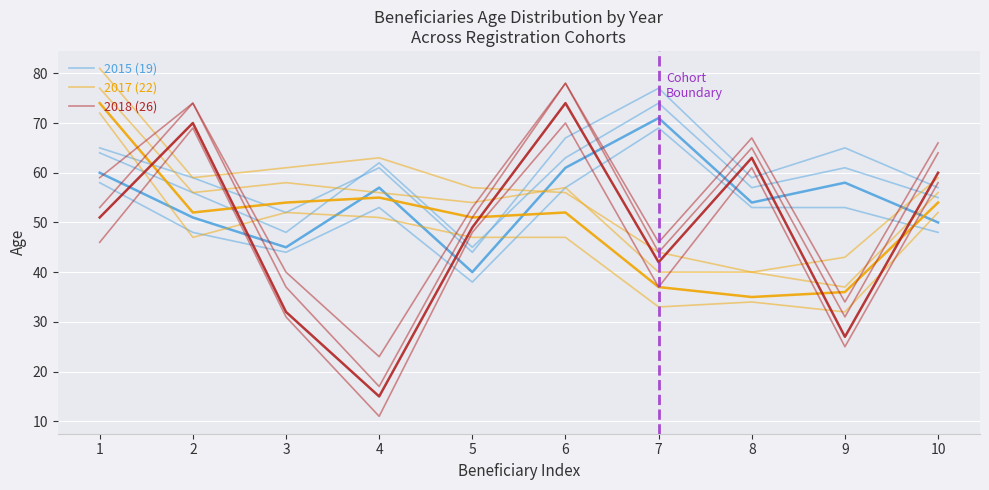

List the series in order of their overall mean, lowest first.

2018 (26), 2017 (22), 2015 (19)